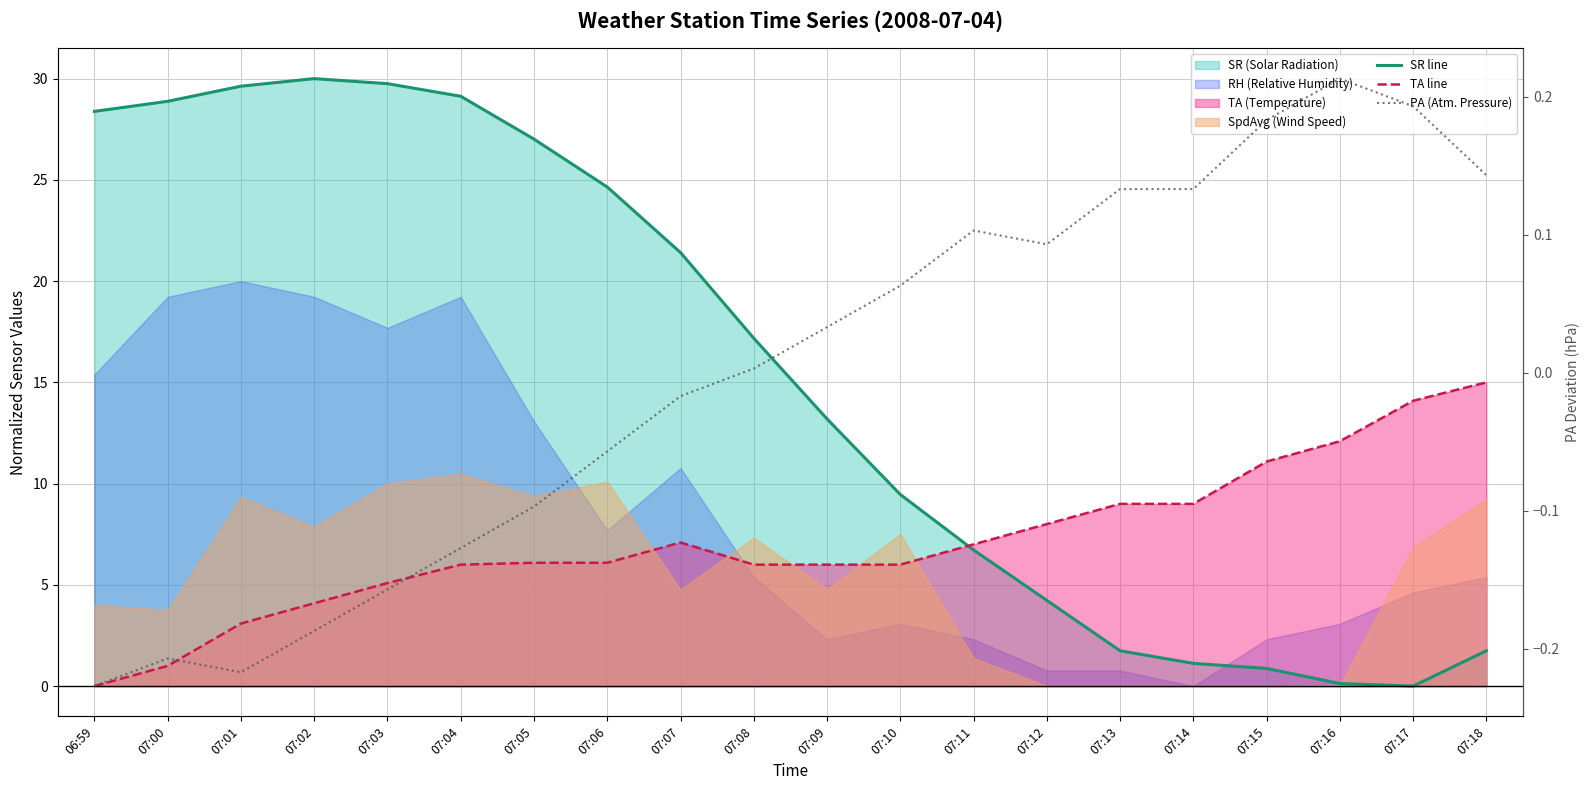

What is the label of the 8th point from the left?

07:06